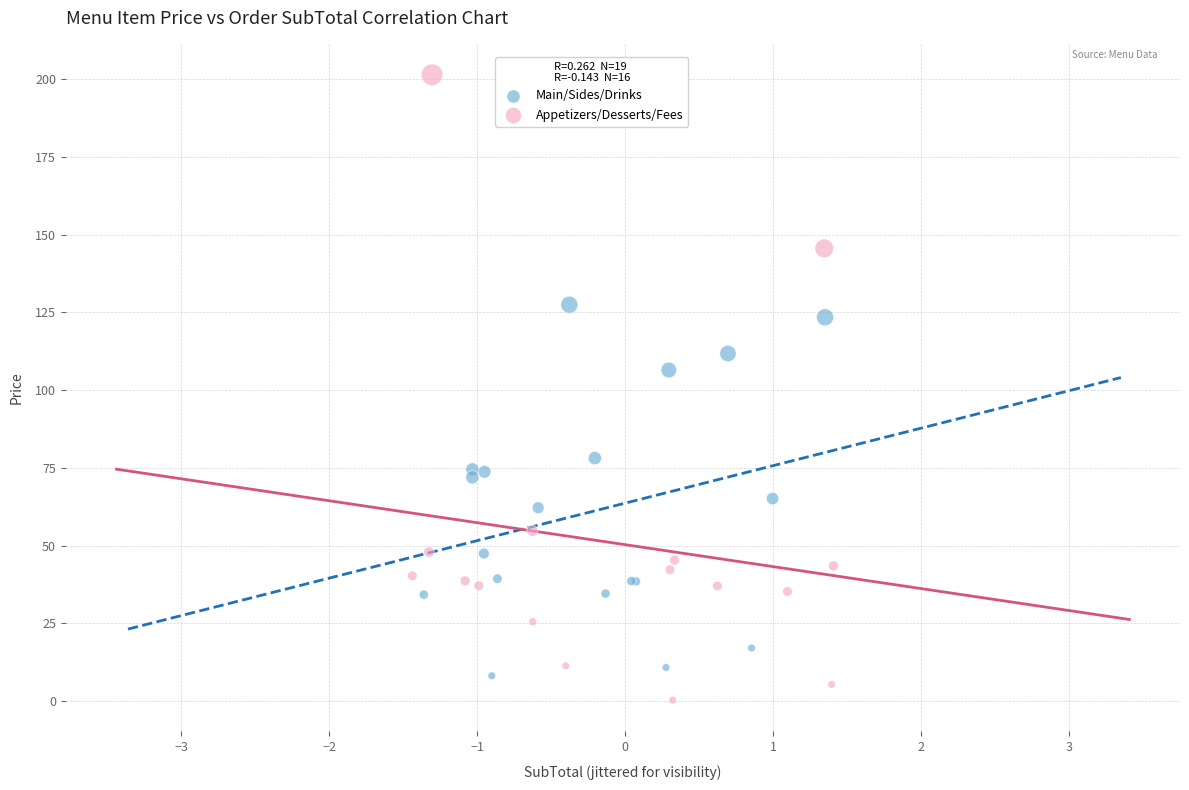

Which series has the largest Y range (max minus min)?

Appetizers/Desserts/Fees